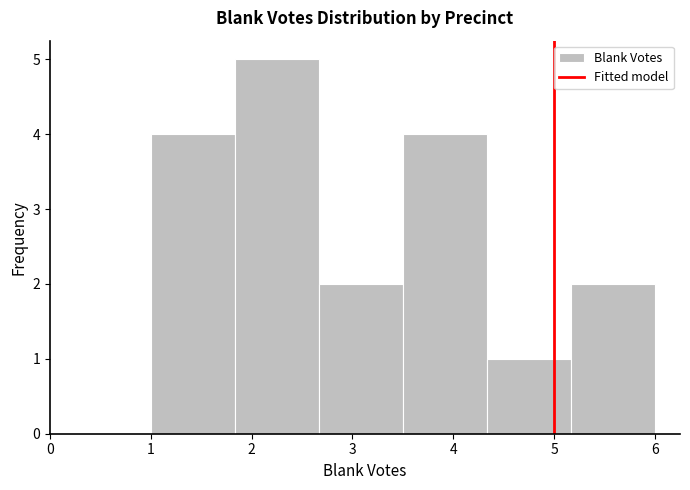

Over which range of the x-axis is the bar tallest?

1.8 to 2.7